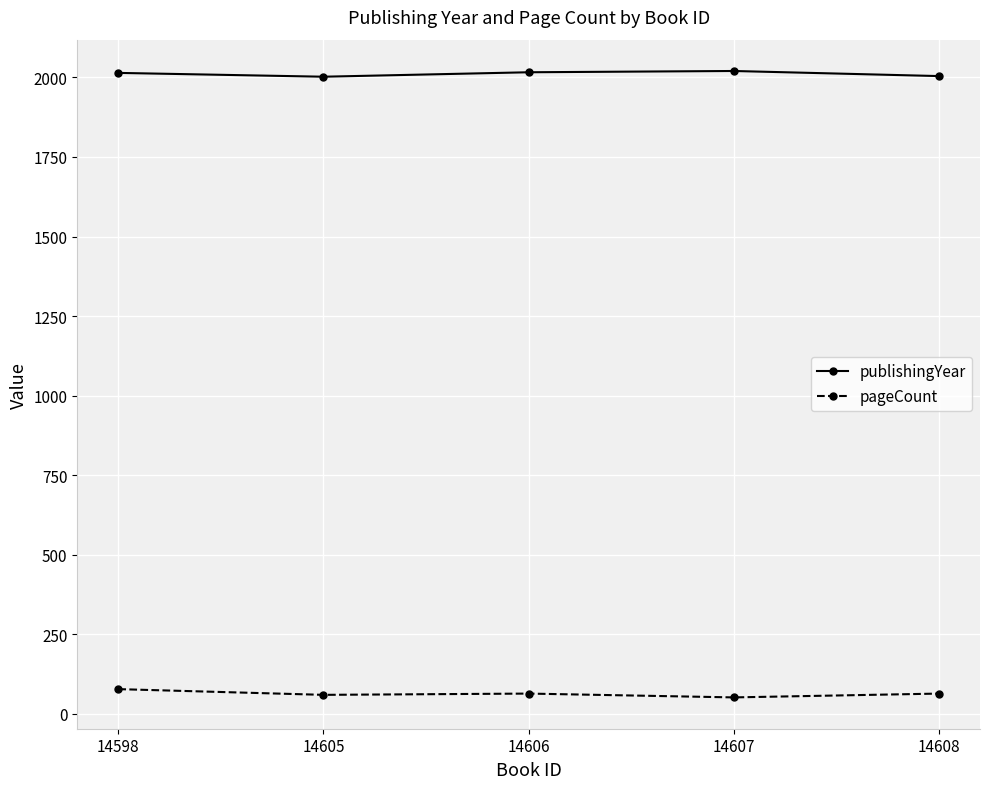

The value of publishingYear at 14606 is 2016. True or false?

True